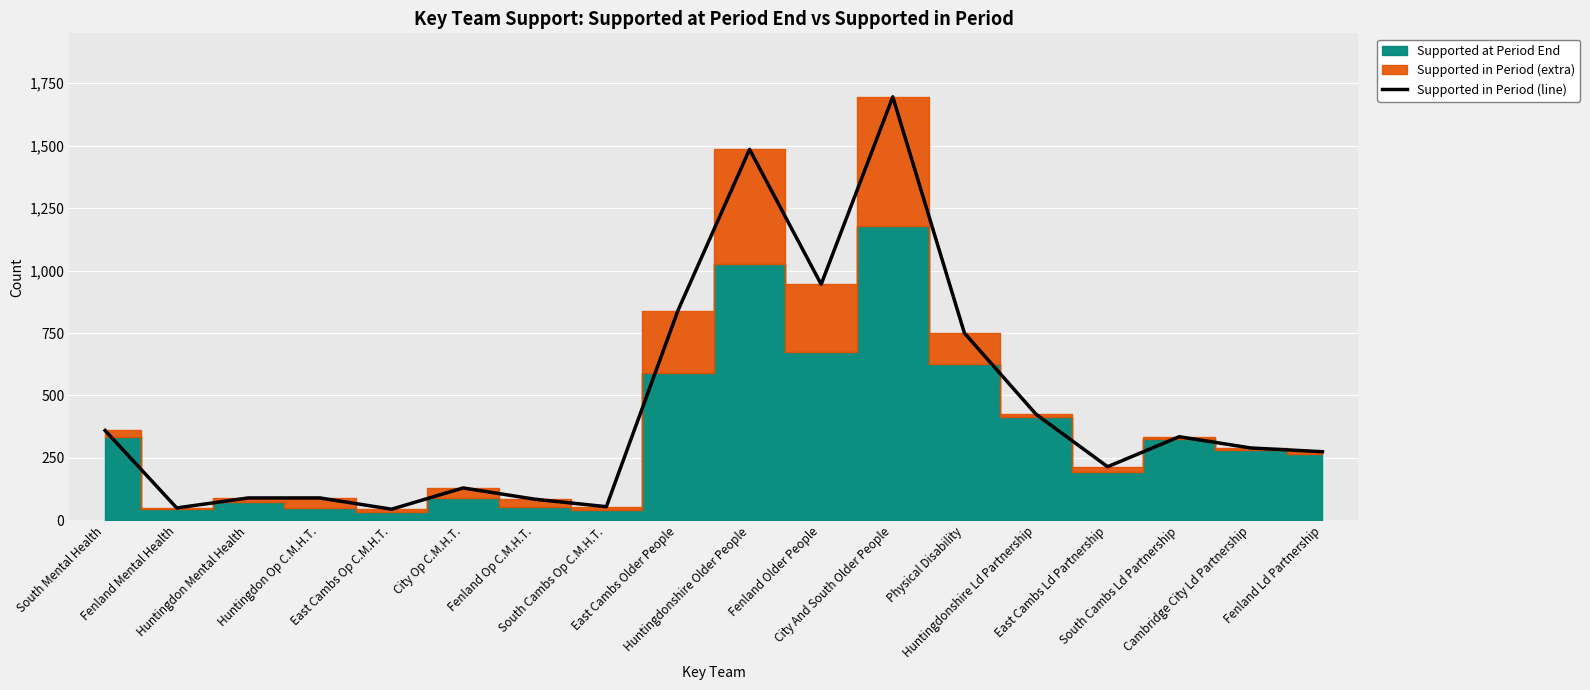

At which category does the data reach its first local peak?

City Op C.M.H.T.